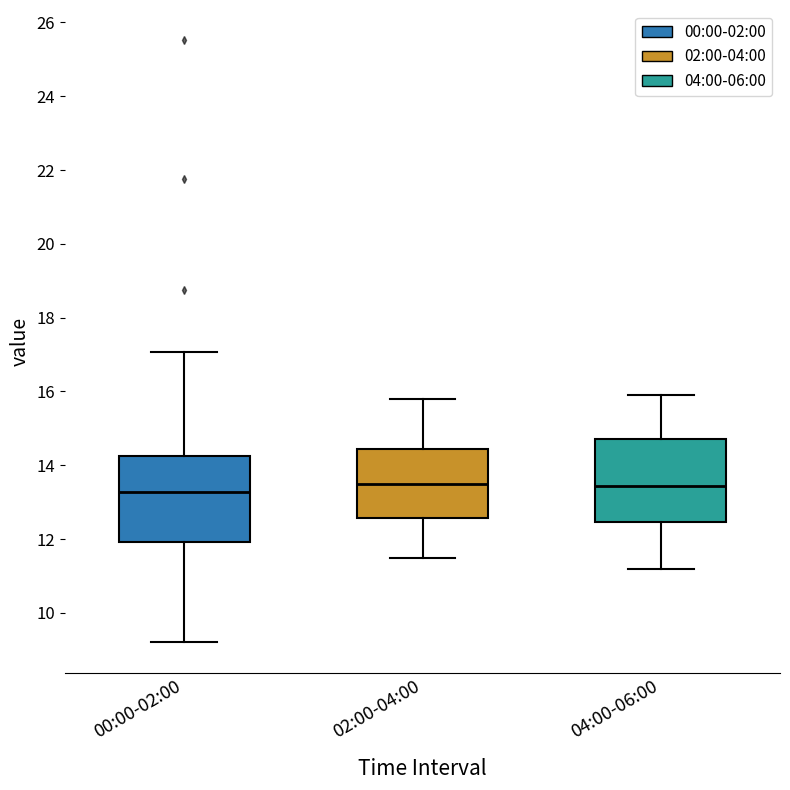

Where does the lower whisker of the box for 00:00-02:00 end on the y-axis? The values are not printed on the chart, so give them approximately, as read against the axis.

9.2